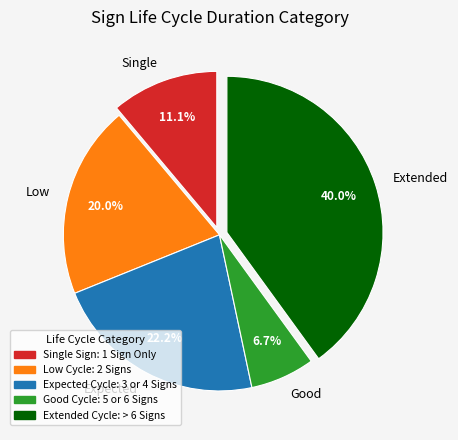

What is the ratio of the value at Good to the value at Low?

0.3